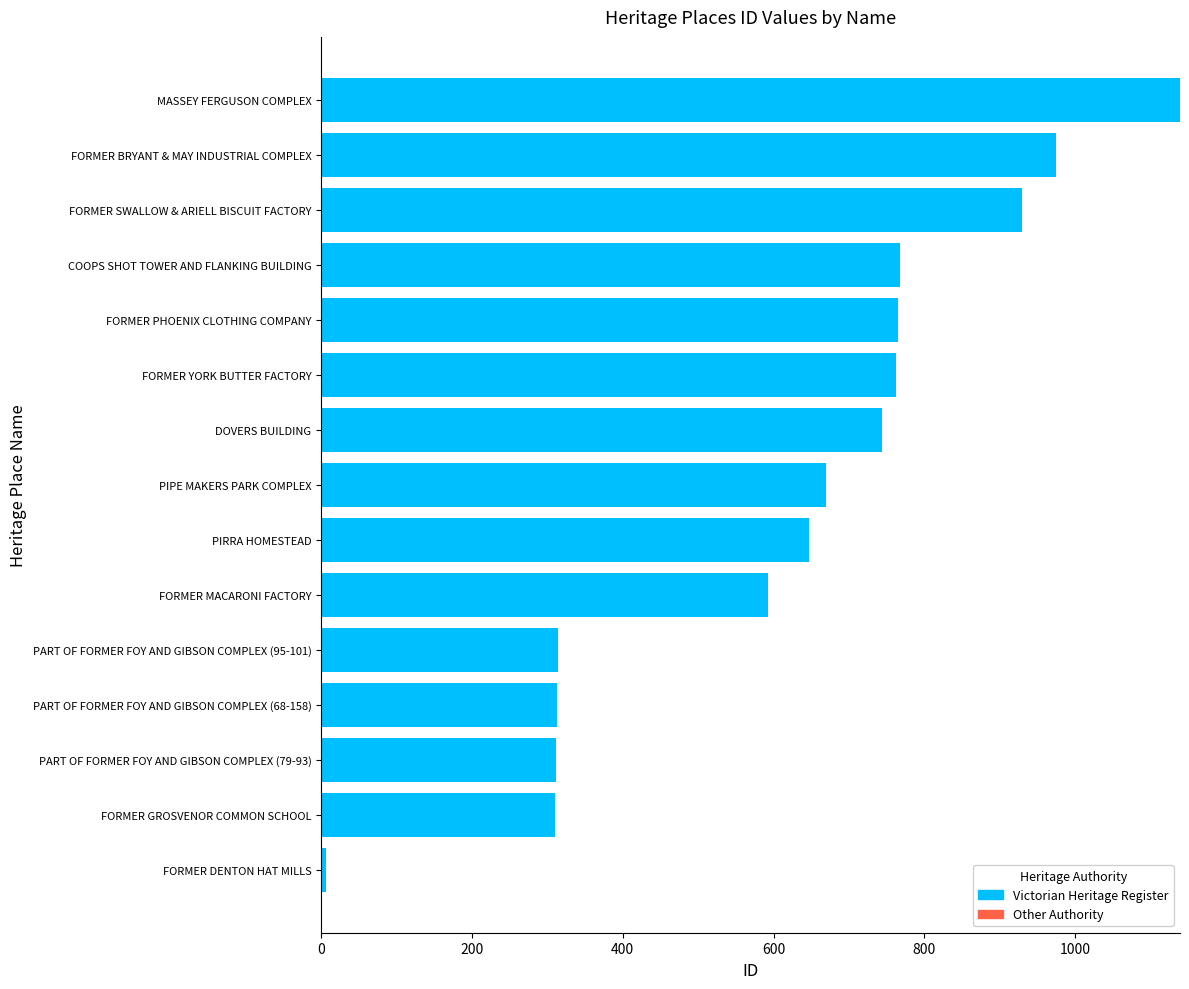

What is the change in value from PIRRA HOMESTEAD to MASSEY FERGUSON COMPLEX?

+492